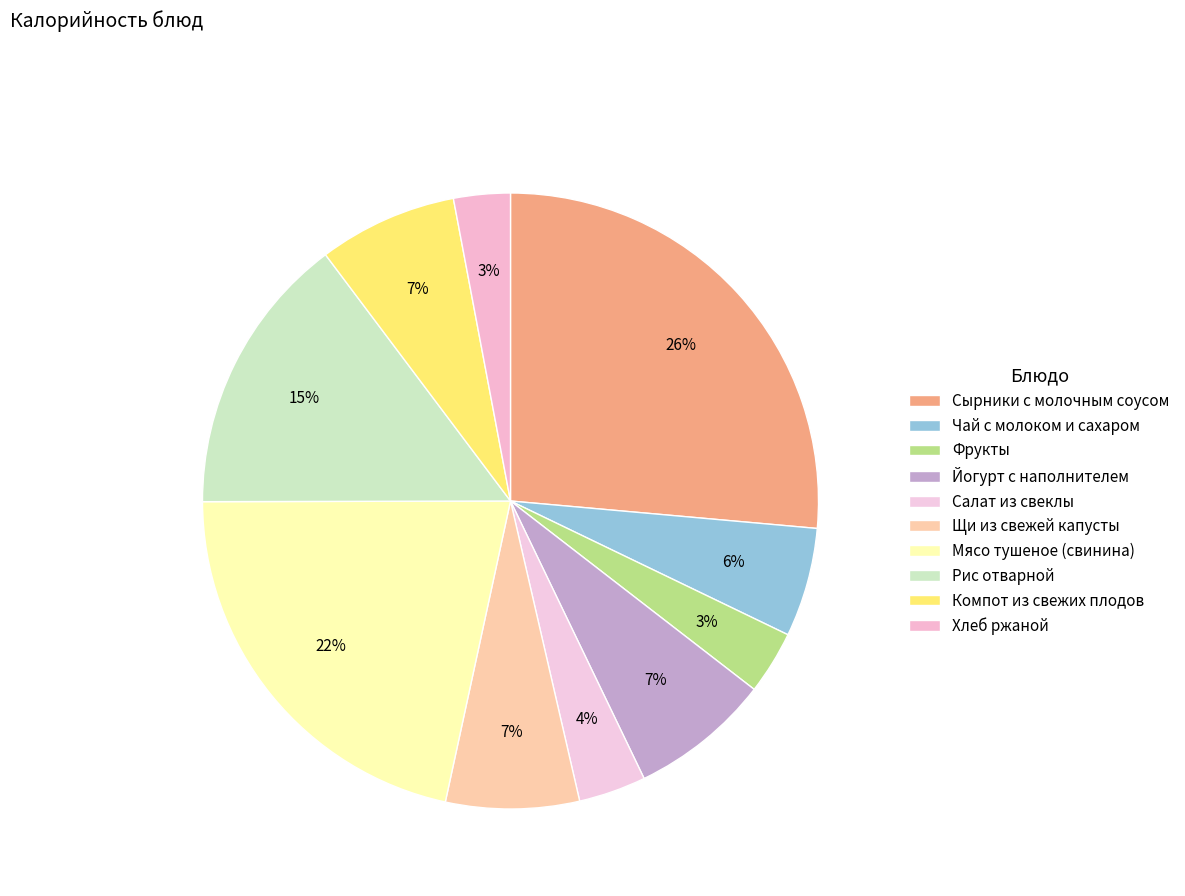

Do Компот из свежих плодов and Йогурт с наполнителем together represent more than half of the pie?

No